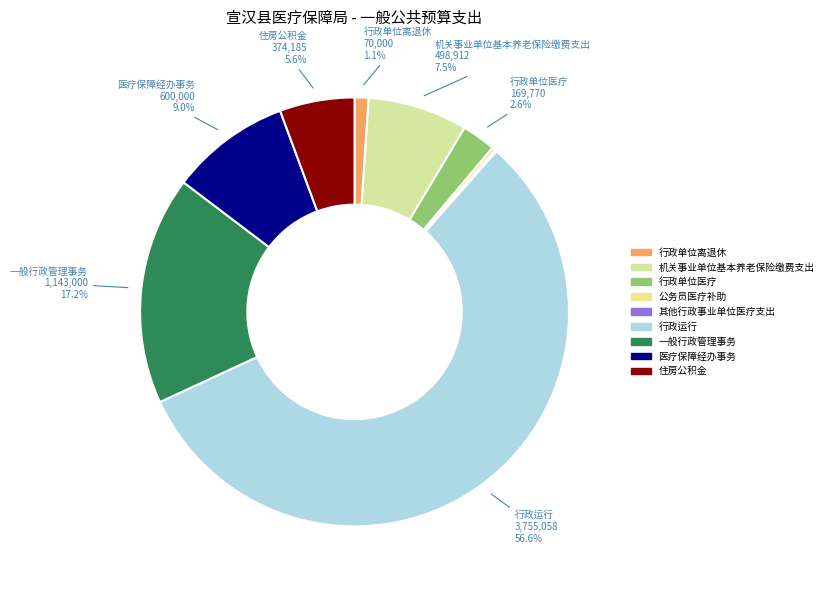

To the nearest percent, what is the combined percentage of 公务员医疗补助 and 行政单位离退休?

1%